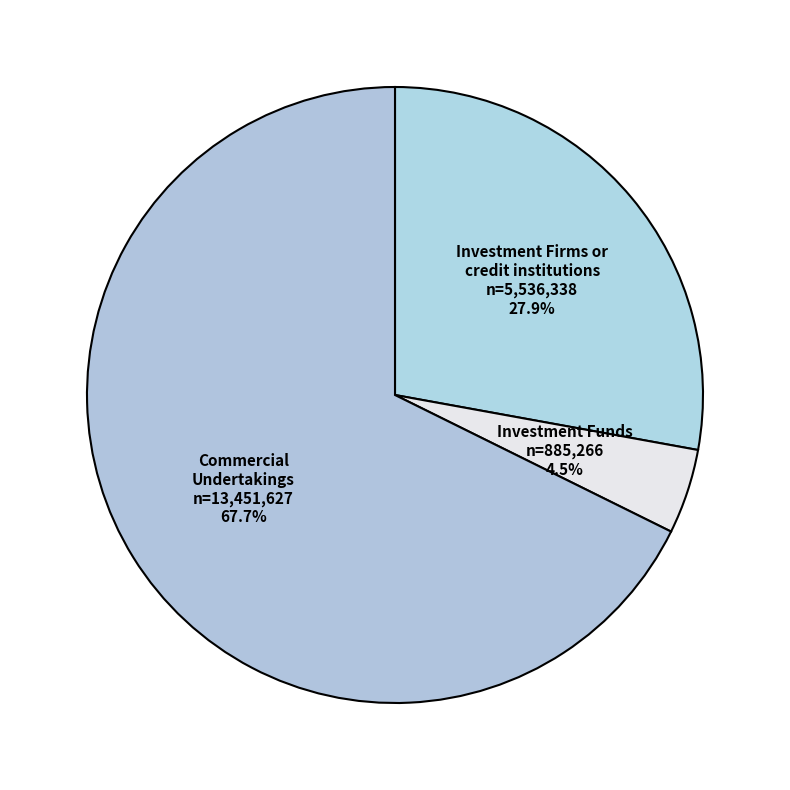

How many segments does this pie chart have?

3